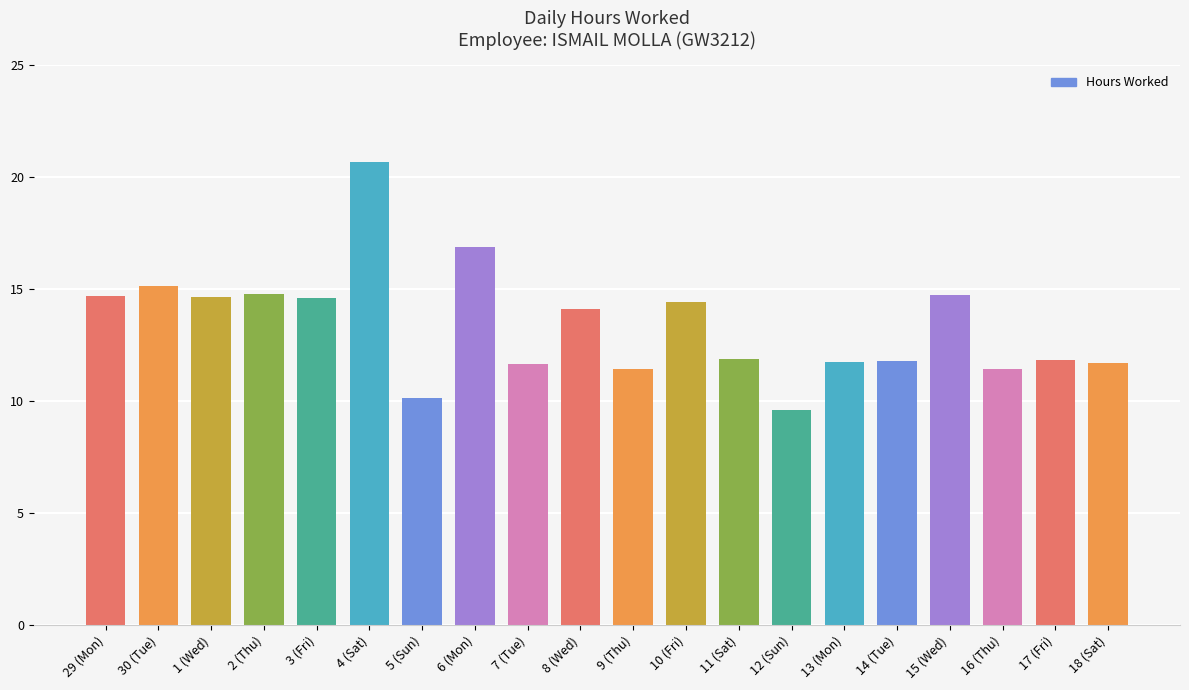

Are the bars horizontal?

No